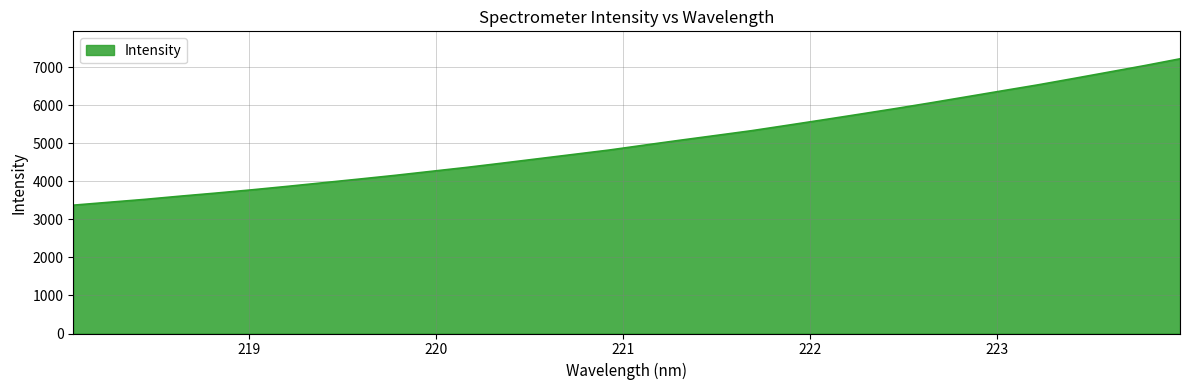

What is the minimum value shown in the chart?

3371.1